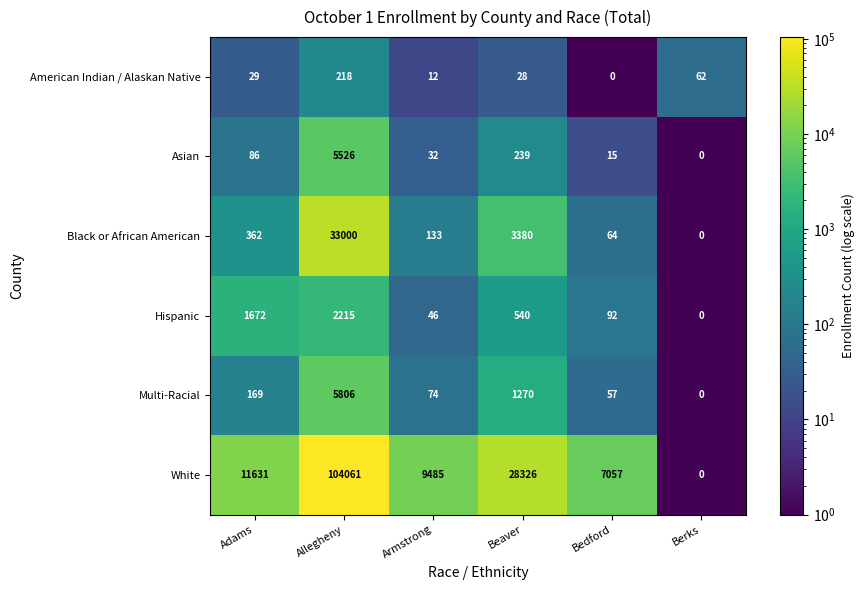

What is the difference between the White values at Berks and Allegheny?

104061